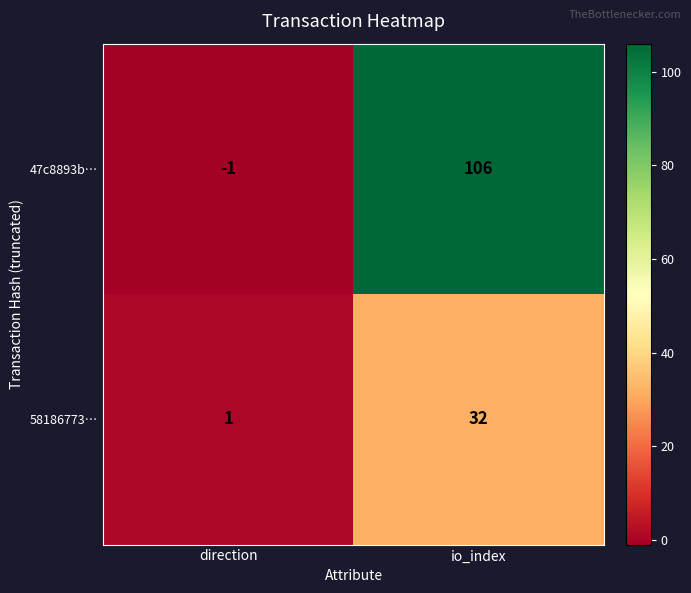

At direction, list the series in order from largest to smallest.

58186773…, 47c8893b…